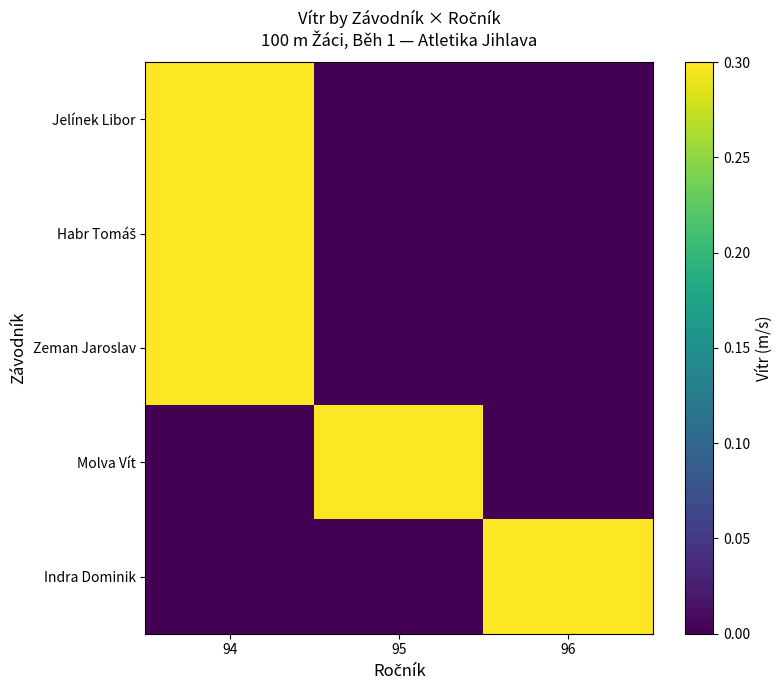

Which series has the largest range (max minus min)?

Jelínek Libor